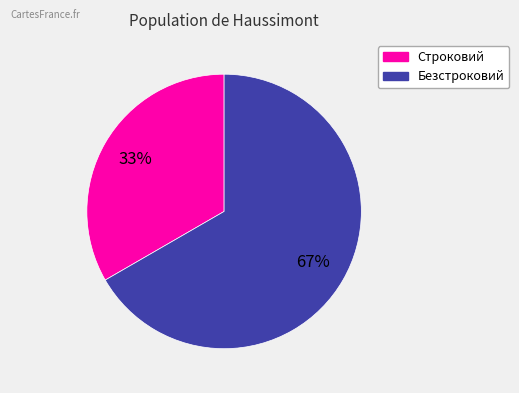

To the nearest percent, what is the combined percentage of Безстроковий and Строковий?

100%